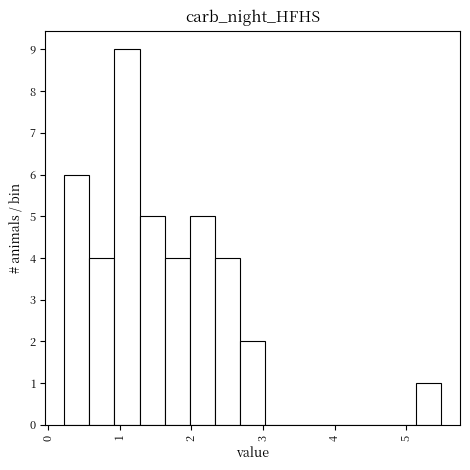

Around what value on the x-axis is the tallest bar? Give the approximate position of its centre, as read against the axis.

1.1